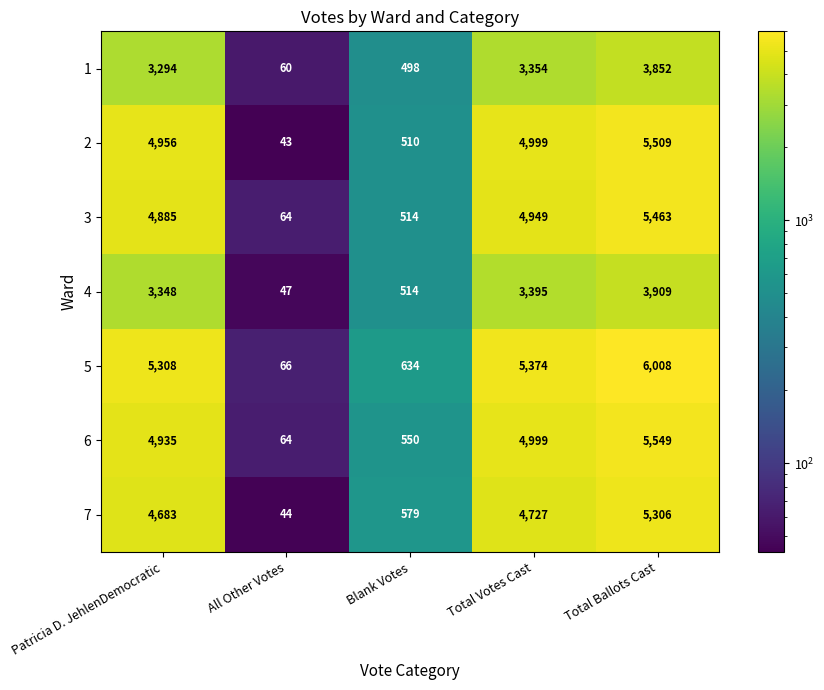

How many distinct data groups are displayed?

7